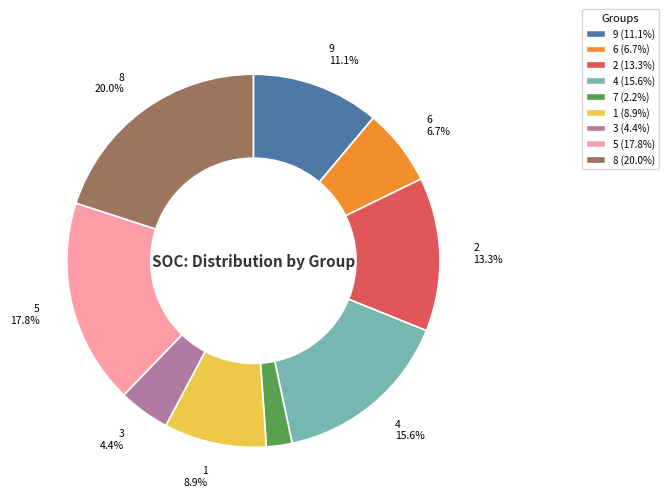

Is the sum of 7 and 3 greater than half?

No